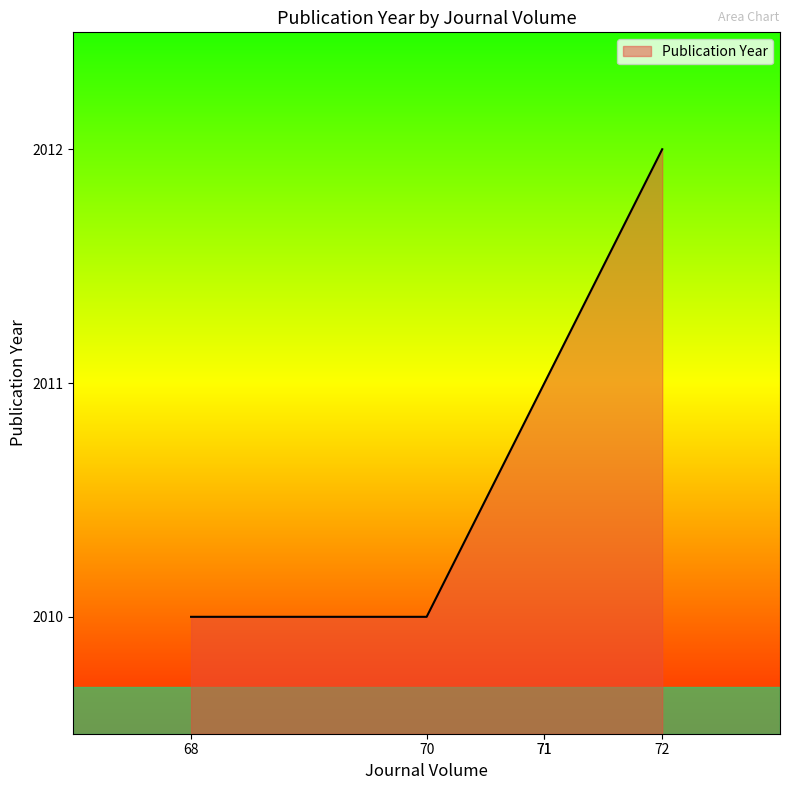

What is the average value?

2011